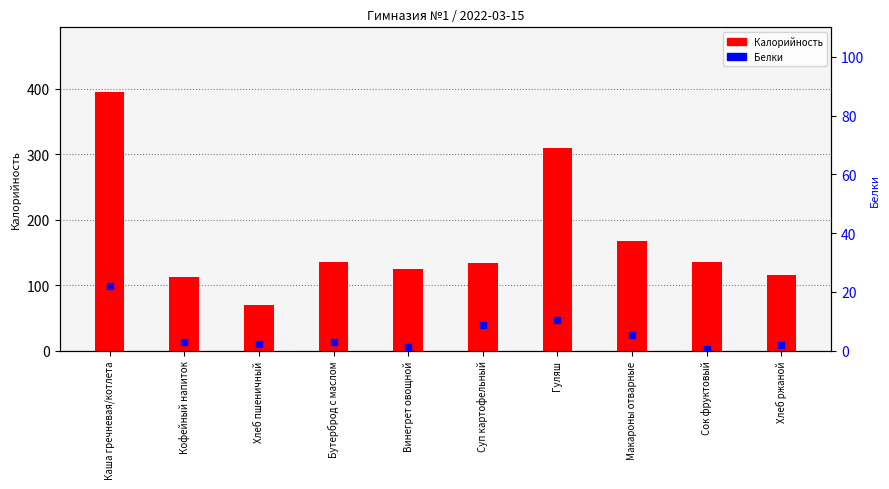

What is the total value across all series at Сок фруктовый?

136.6